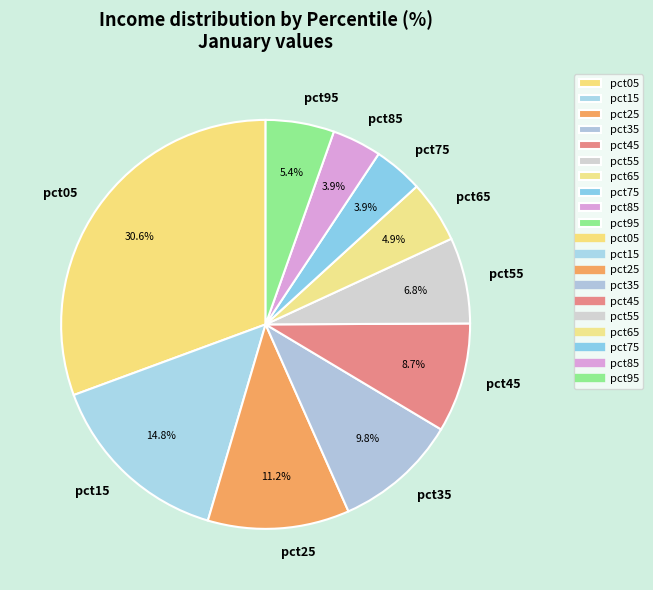

Which has a higher value, pct95 or pct45?

pct45